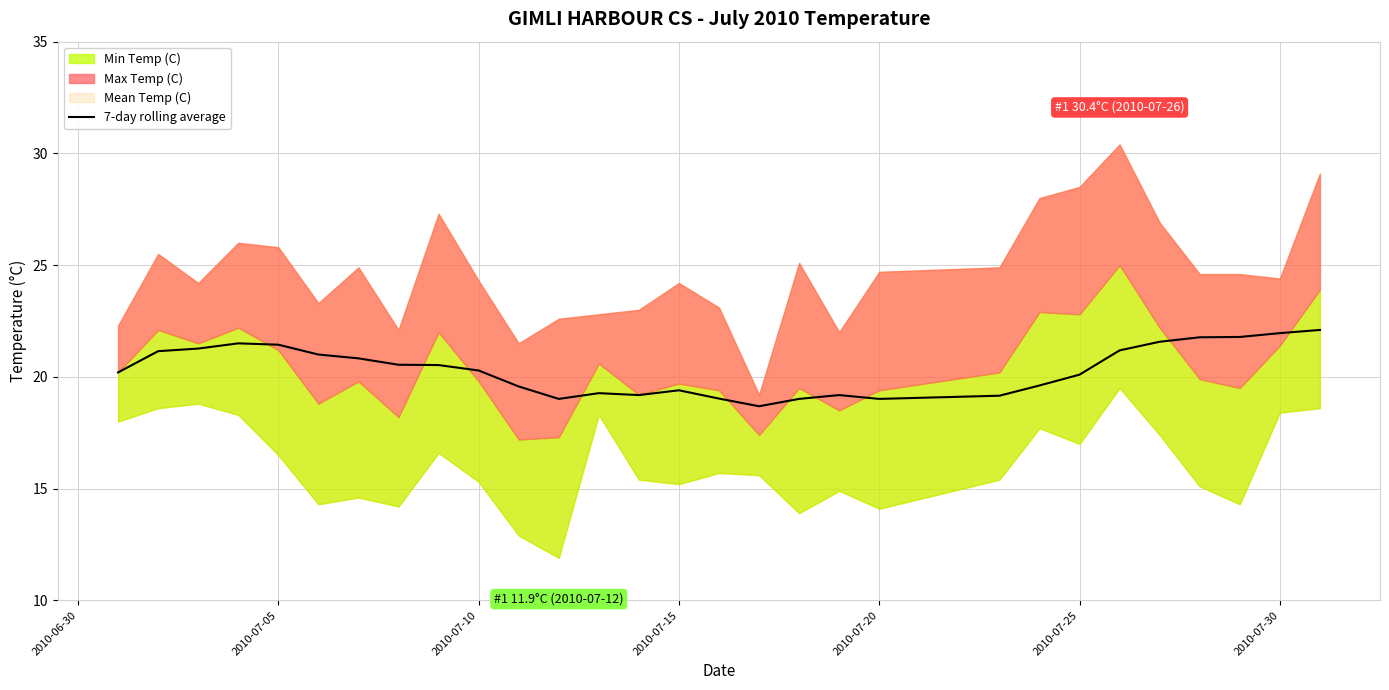

Reading left to right, transcribe all the data shown in this chart.

20.2	21.1	21.3	21.5	21.4	21.0	20.8	20.5	20.5	20.3	19.6	19.0	19.3	19.2	19.4	19.0	18.7	19.0	19.2	19.0	19.2	19.6	20.1	21.2	21.6	21.8	21.8	22.0	22.1